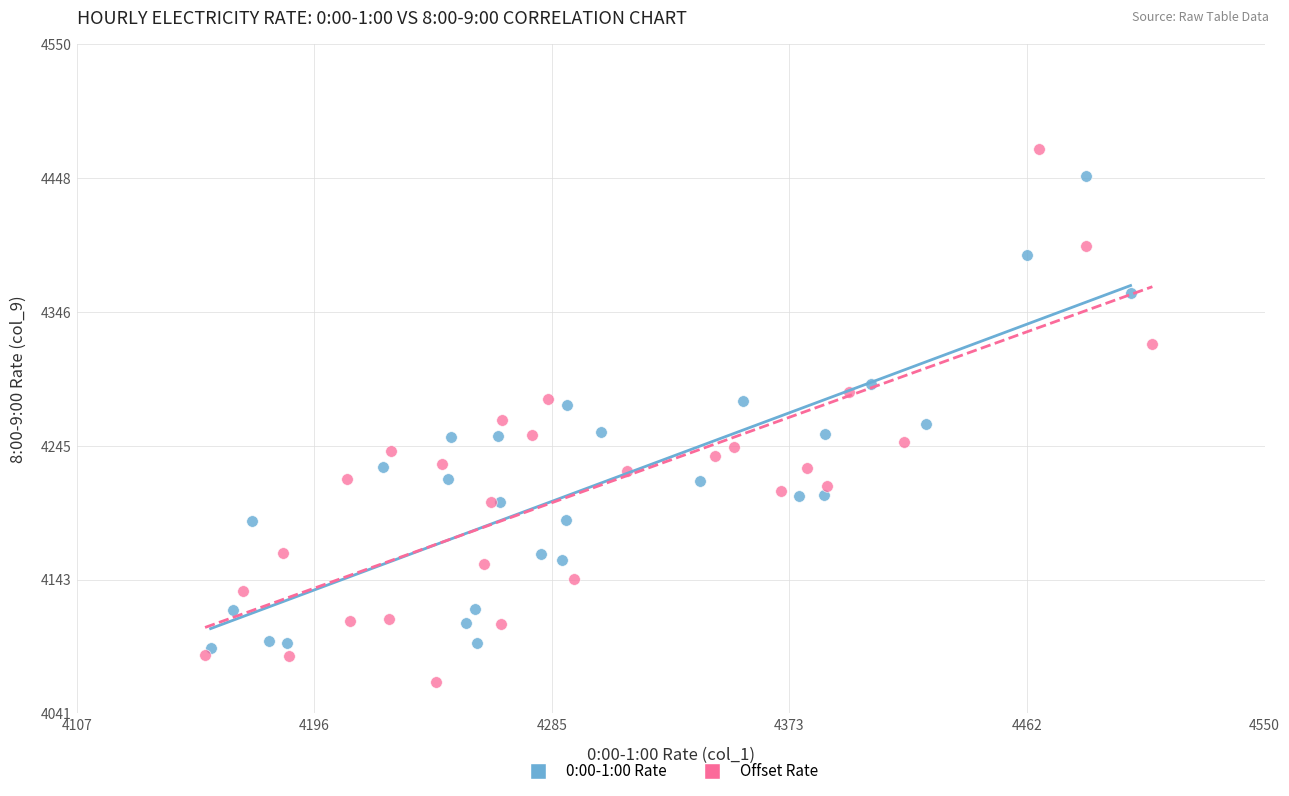

What are all the series names shown in the legend?

0:00-1:00 Rate, Offset Rate